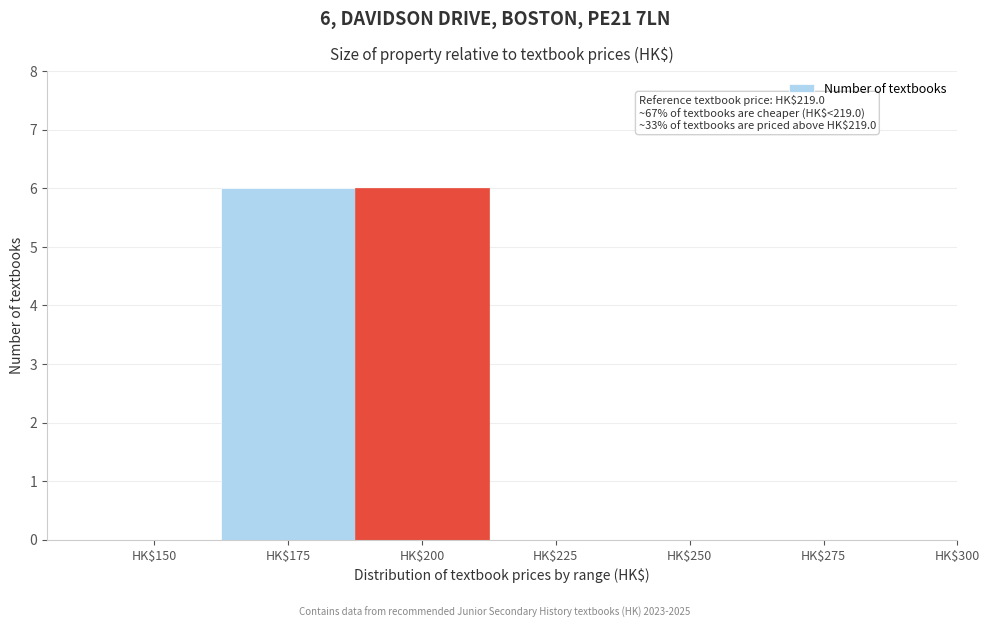

The value at HK$275 is -4. True or false?

False